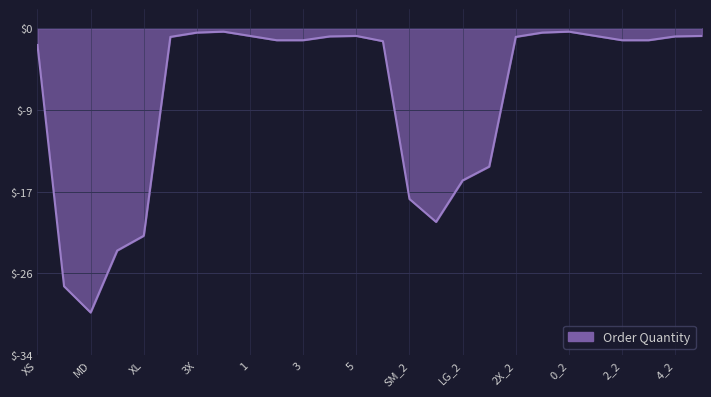

What is the difference between the maximum and minimum values?

29.4